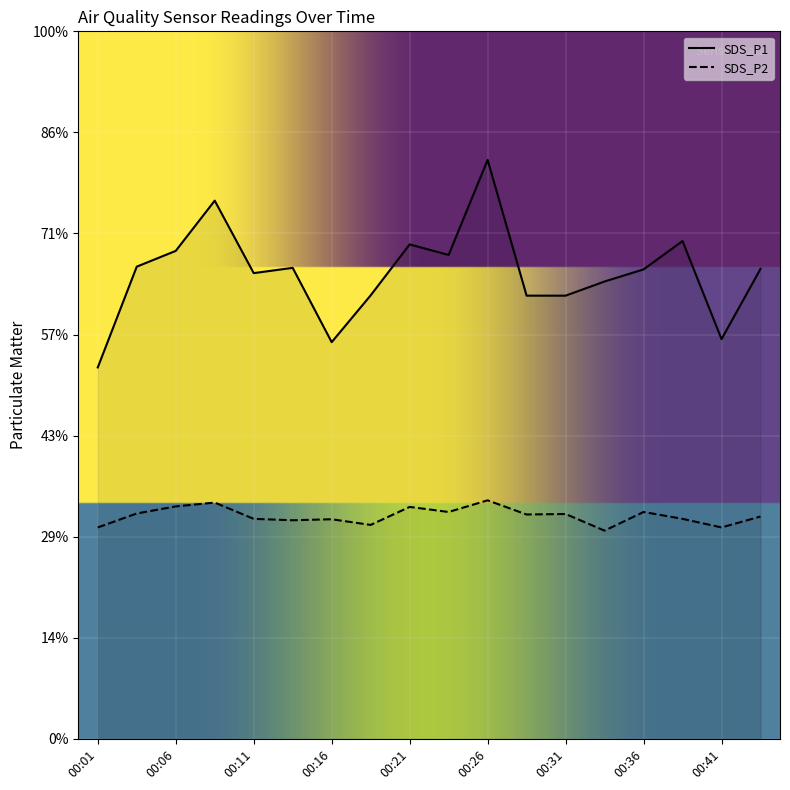

True or false: SDS_P2 and SDS_P1 cross at least once.

False